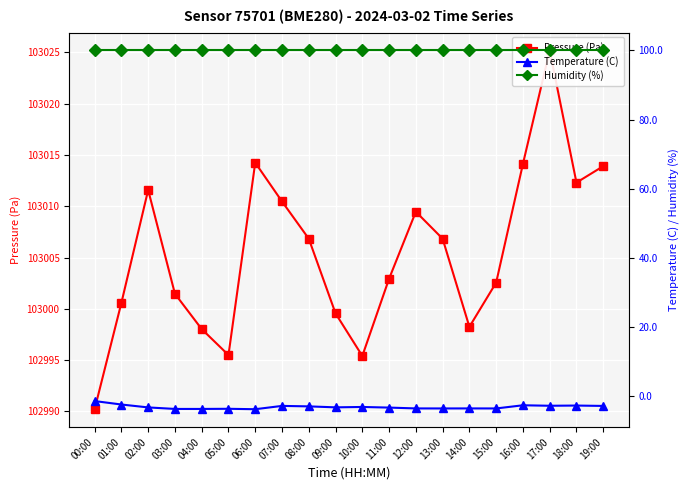

True or false: Humidity (%) has more than 1 interior local peaks.

False